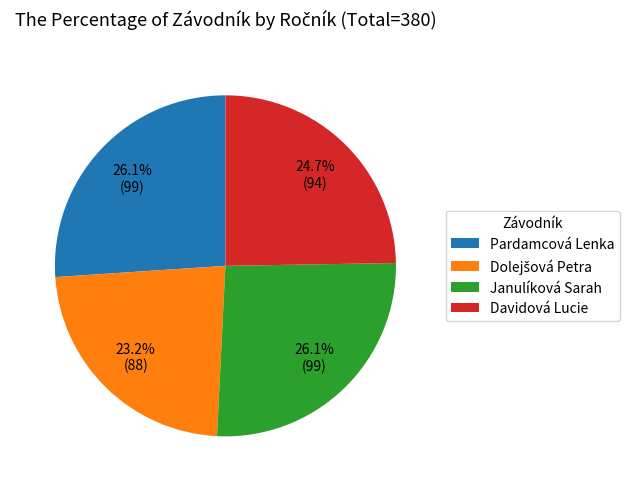

Does any single category account for the majority?

No